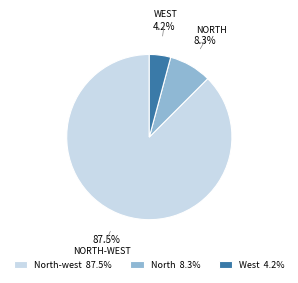

Which category has the smallest portion of the pie?

West 4.2%